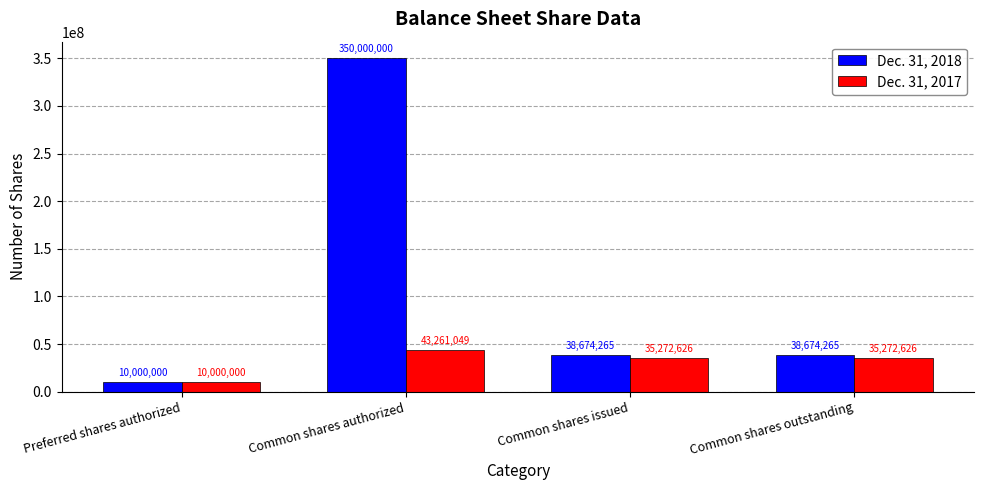

At which label does Dec. 31, 2017 reach its minimum?

Preferred shares authorized